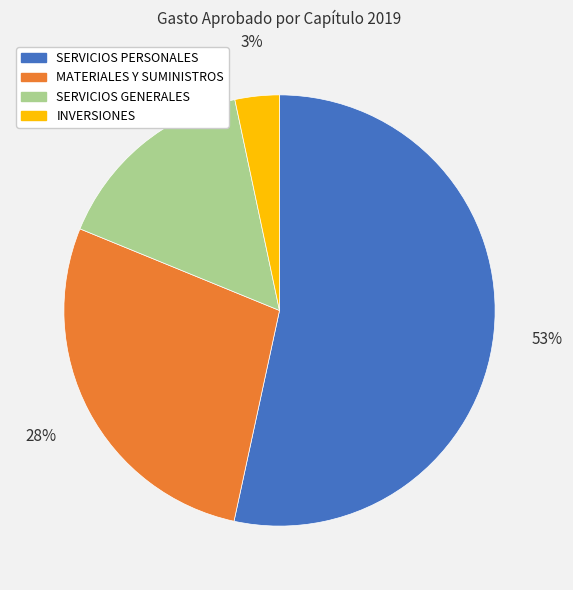

Which has a higher value, SERVICIOS PERSONALES or INVERSIONES?

SERVICIOS PERSONALES